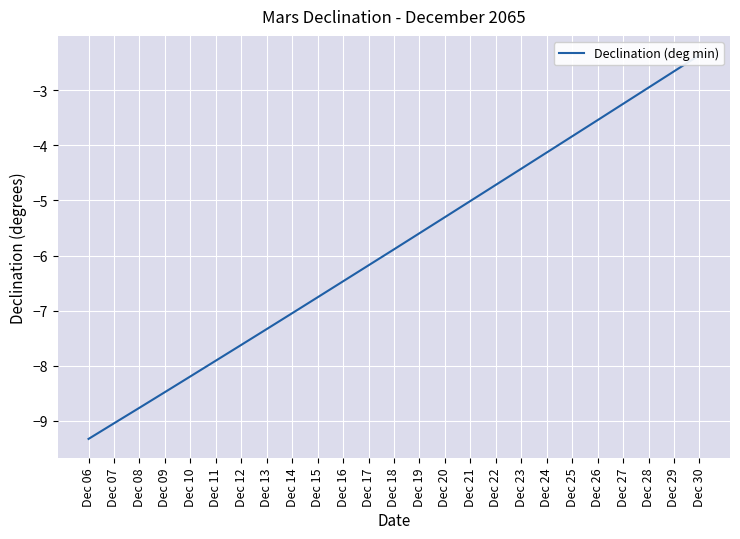

Where does the data first go above -5?

Dec 22